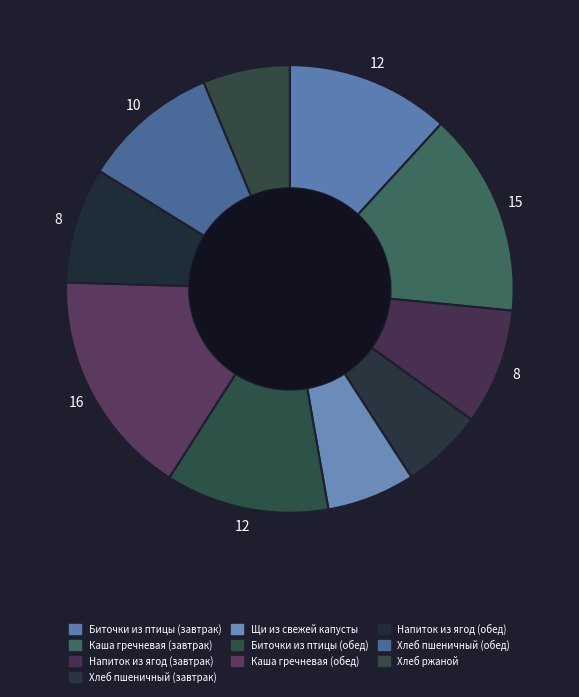

Count the number of slices in the pie.

10